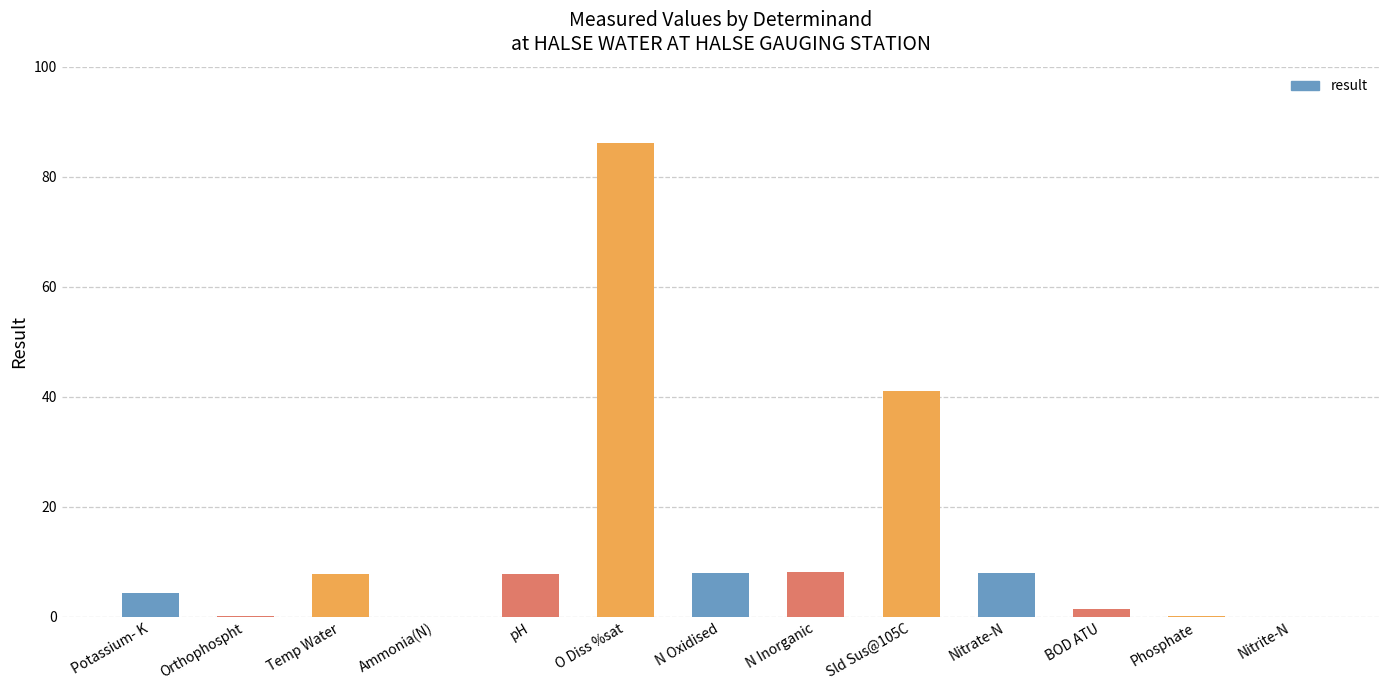

What is the greatest value displayed?

86.2